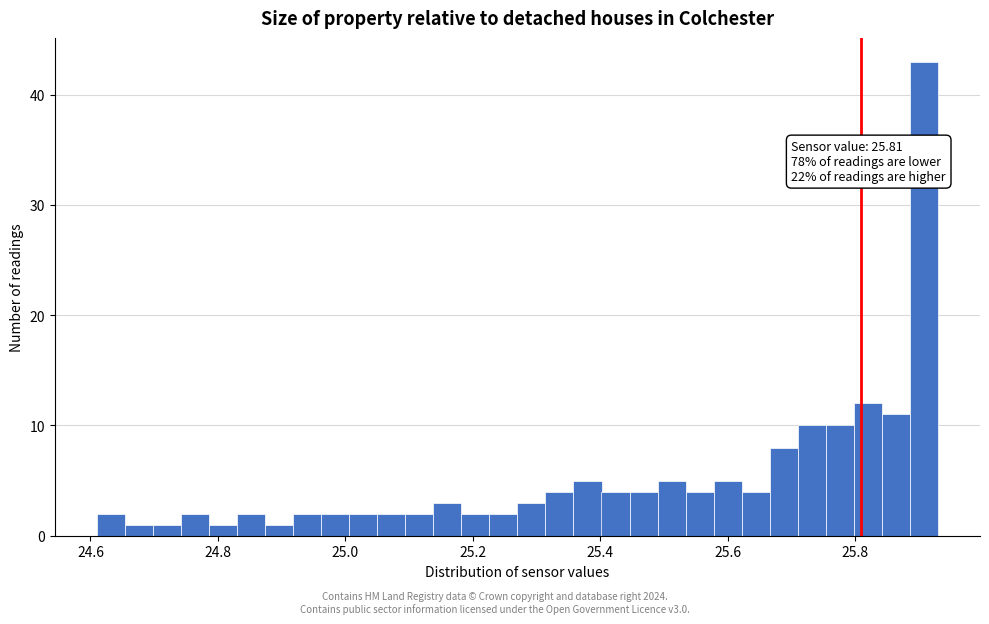

Read against the x-axis, roughly where is the centre of the tallest bar?

25.90